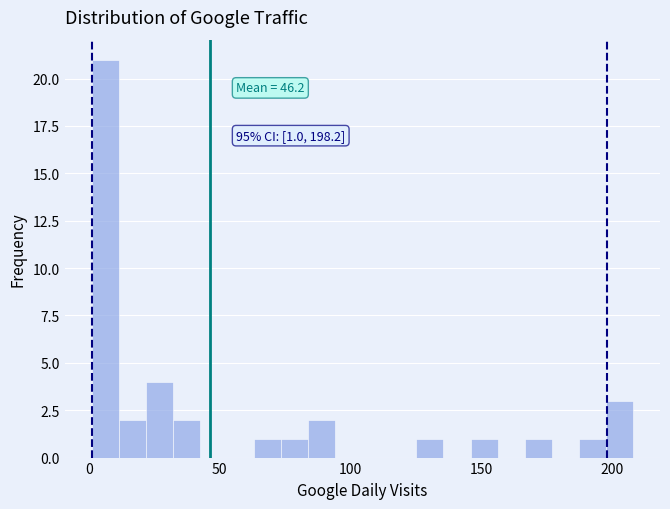

Around what value on the x-axis is the tallest bar? Give the approximate position of its centre, as read against the axis.

5